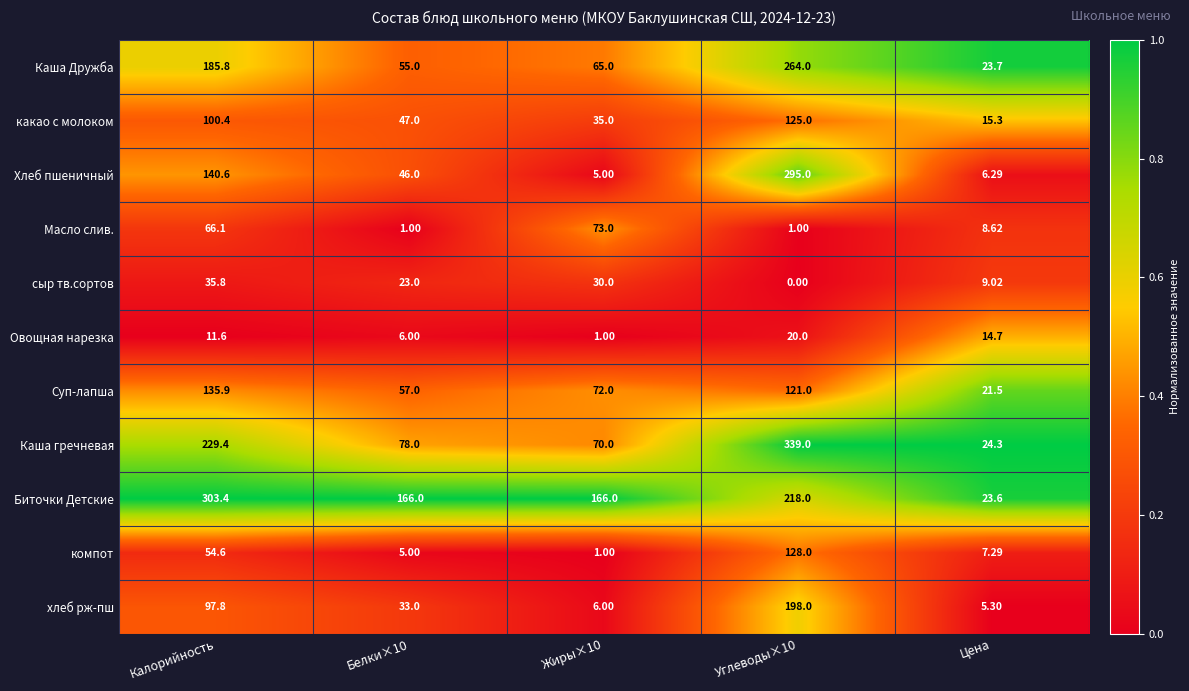

Between Белки×10 and Цена, which series saw the biggest shift?

Биточки Детские